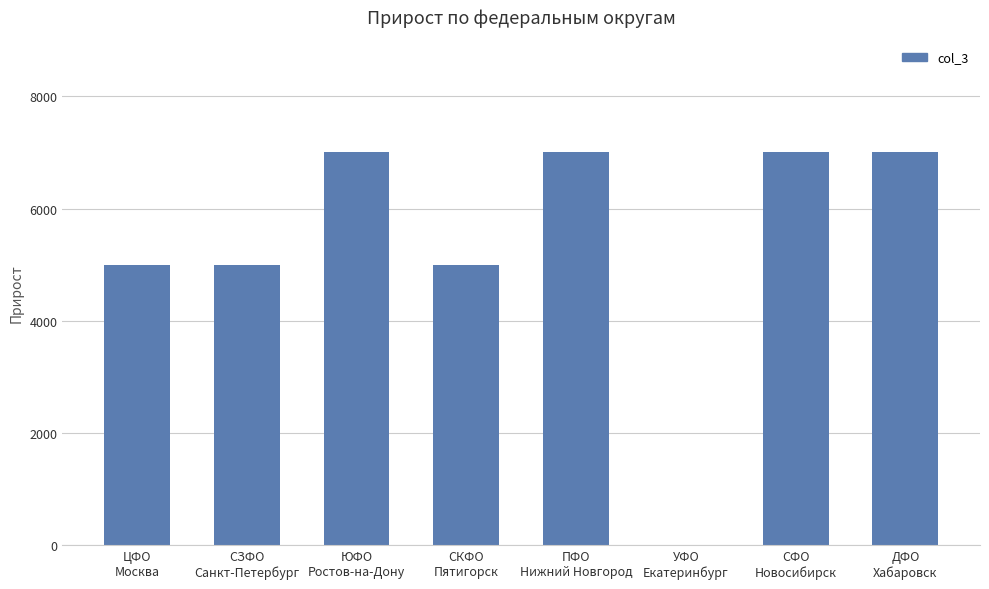

Count the values in the range 5000 to 7000.

7